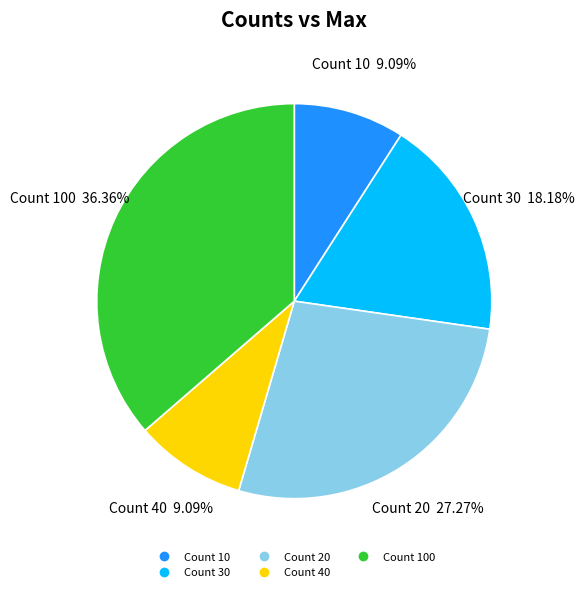

Does any single category account for the majority?

No